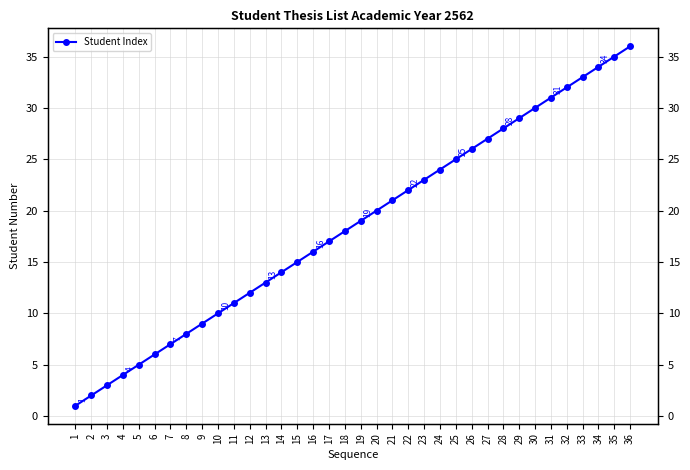

Read the value at 23, to the nearest 10.

20